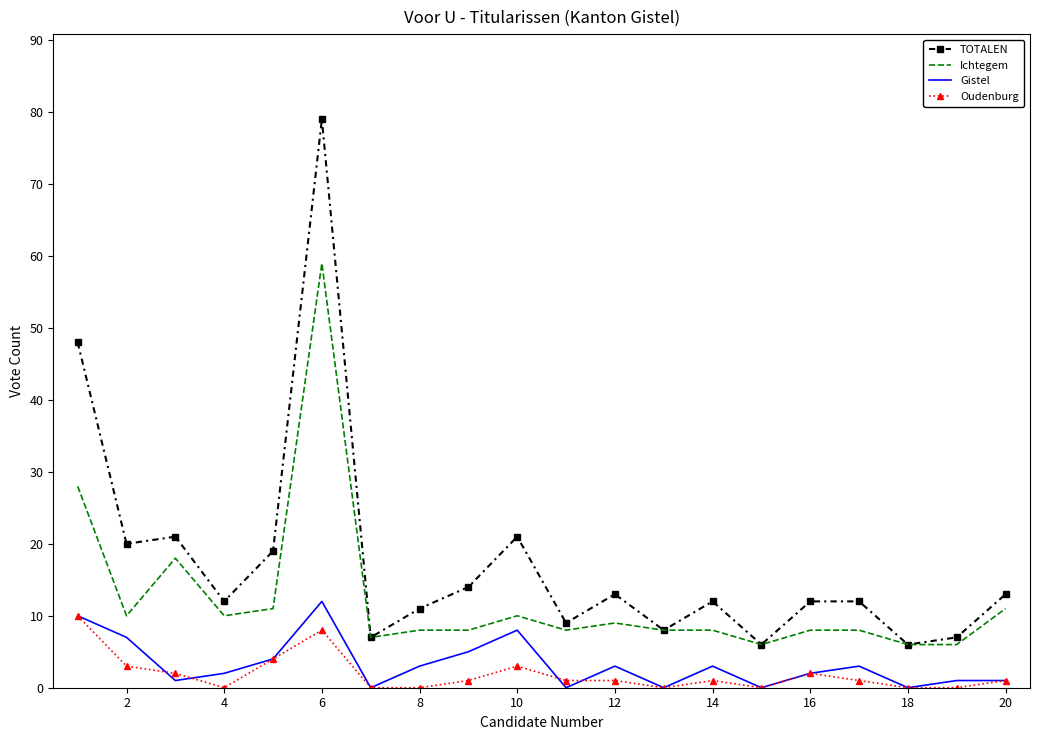

What is the average value of the TOTALEN series?

18